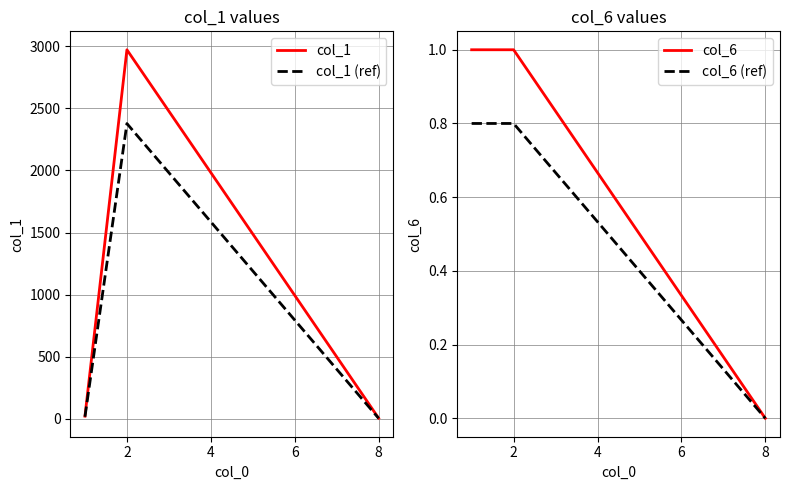

Is it true that col_6 equals 0.4 at 2?

False